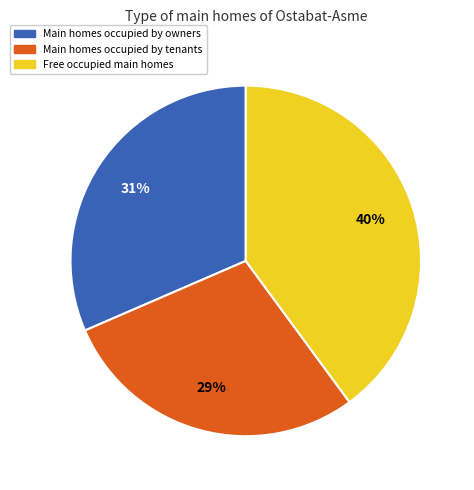

Count the number of slices in the pie.

3